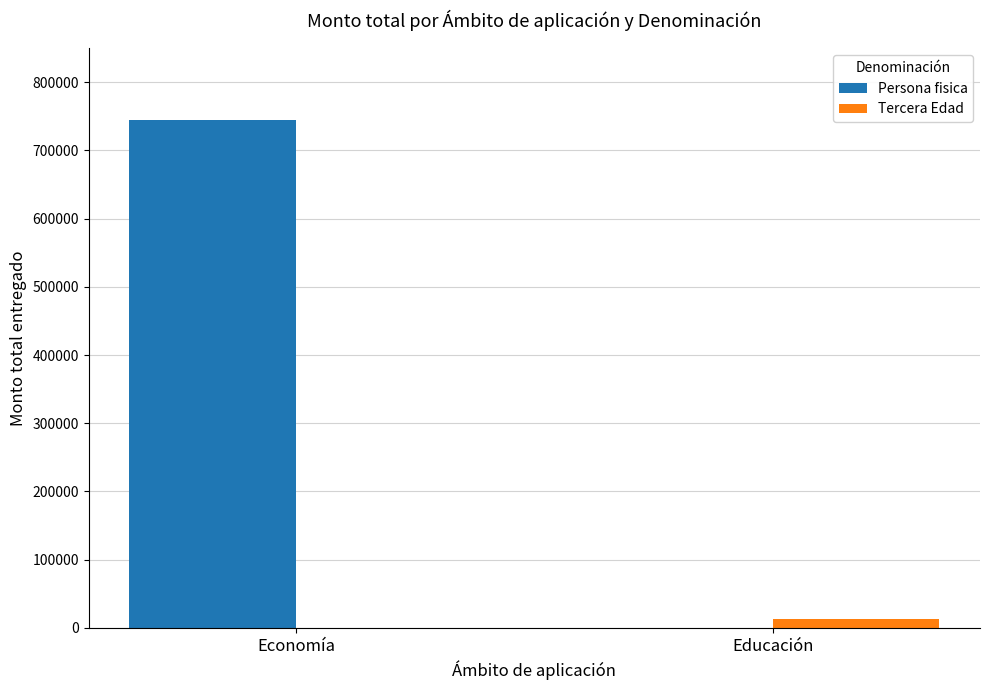

What is the maximum value for Persona fisica?

745000